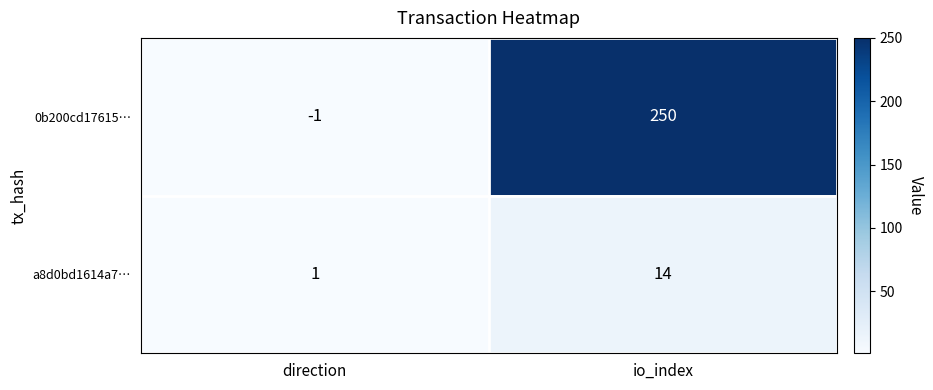

List the series in order of their overall mean, highest first.

0b200cd17615…, a8d0bd1614a7…